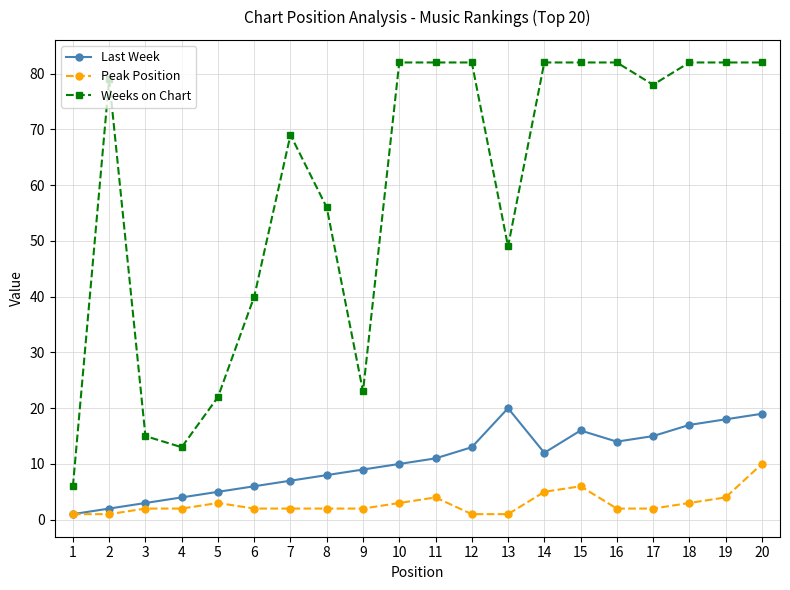

True or false: Last Week has more than 0 interior local peaks.

True